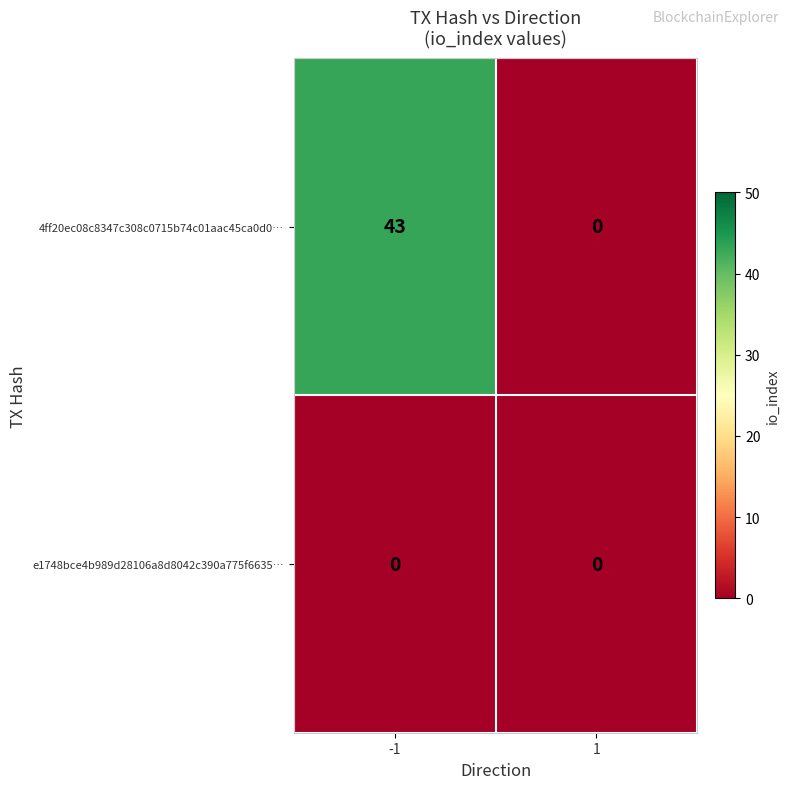

At which category is the sum across all series the highest?

-1